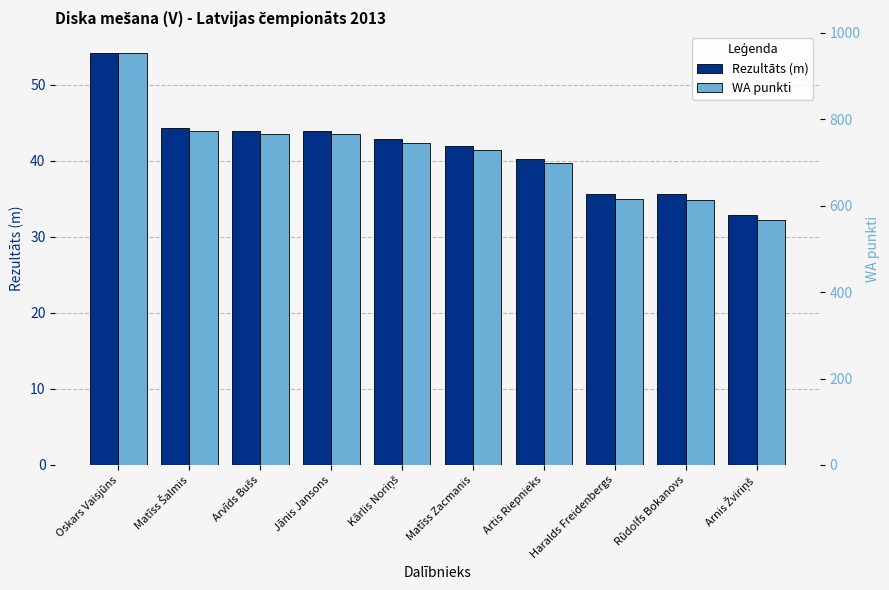

What are all the series names shown in the legend?

Rezultāts (m), WA punkti